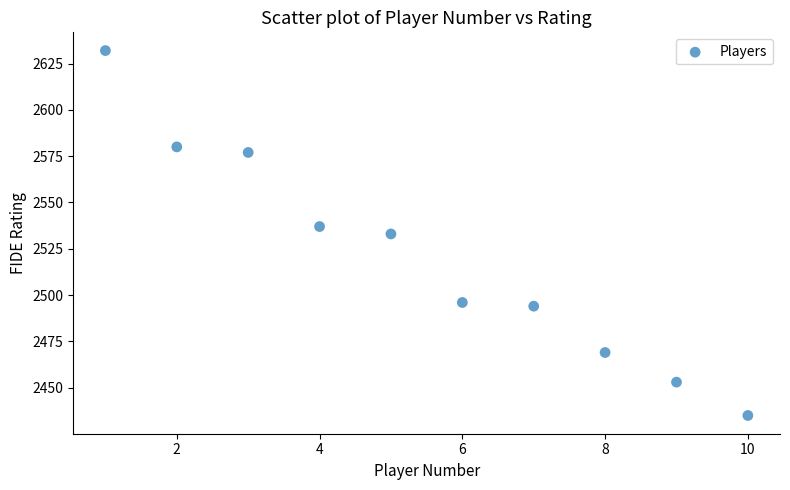

What is the average Y value?

2521